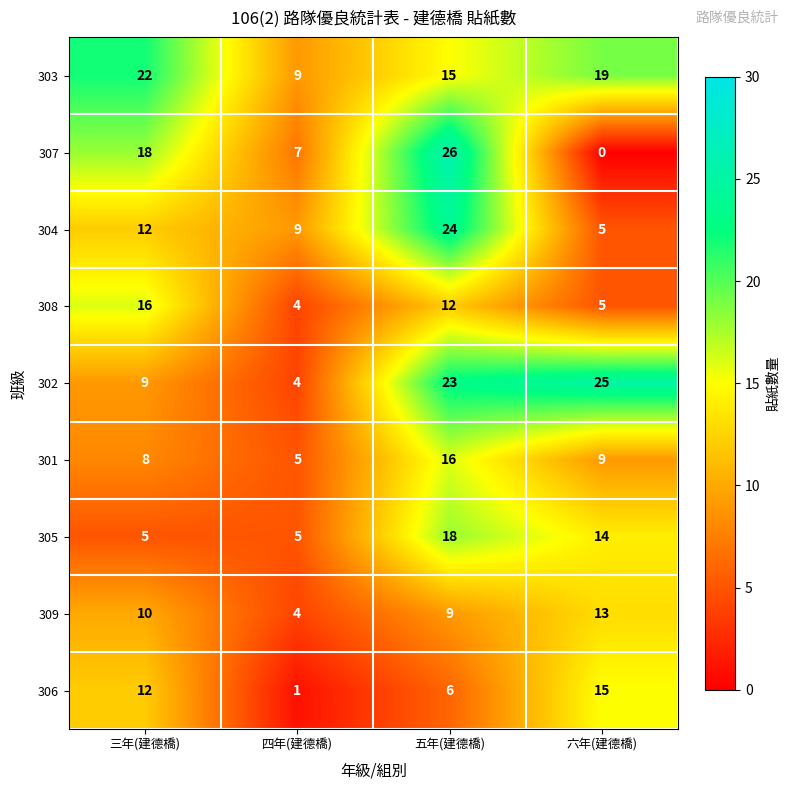

Which series has the widest spread of values?

307